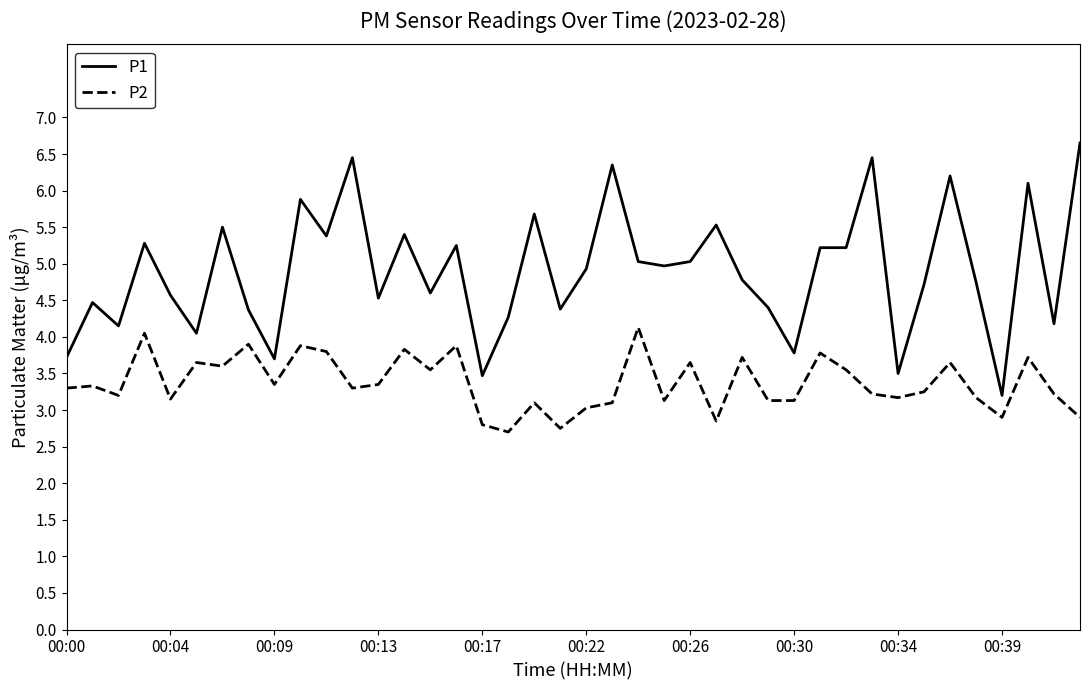

Which series has the widest spread of values?

P1